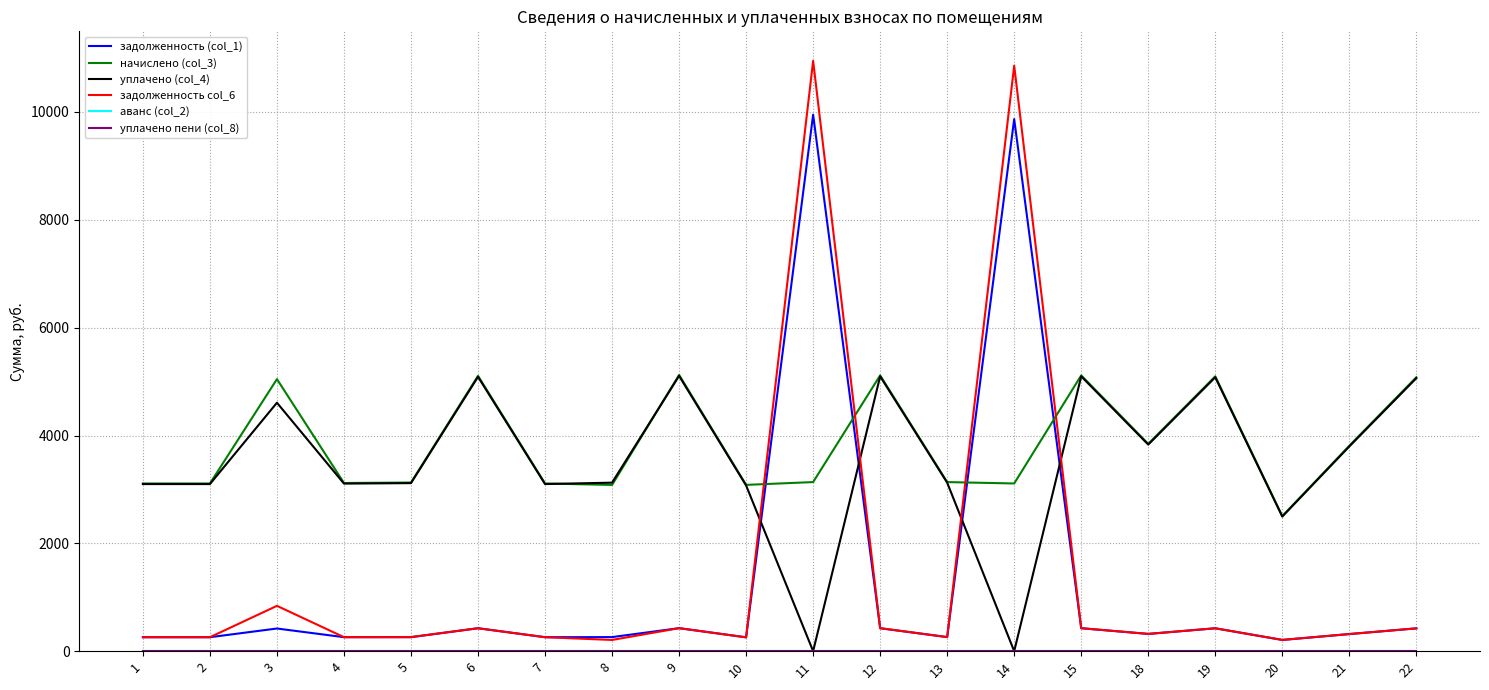

True or false: аванс (col_2) and задолженность col_6 cross at least once.

False